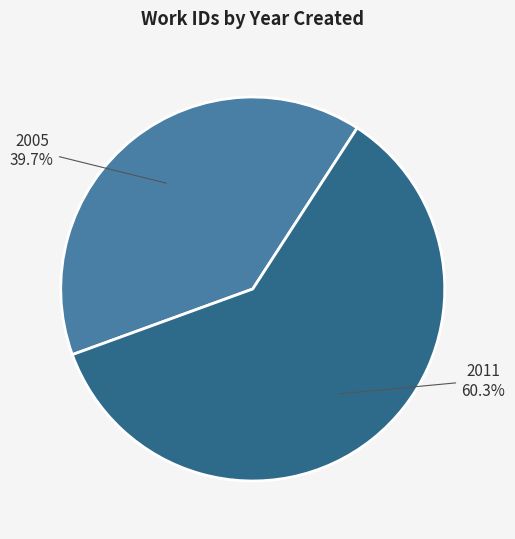

Count the number of slices in the pie.

2